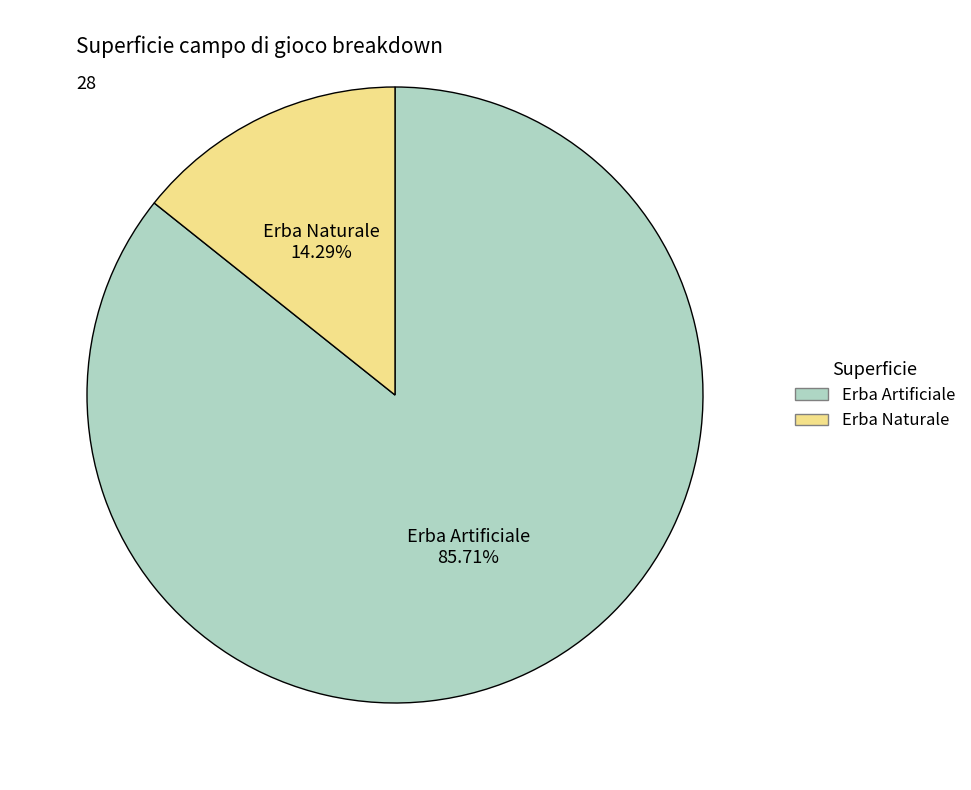

What is the ratio of the value at Erba Naturale to the value at Erba Artificiale?

0.2